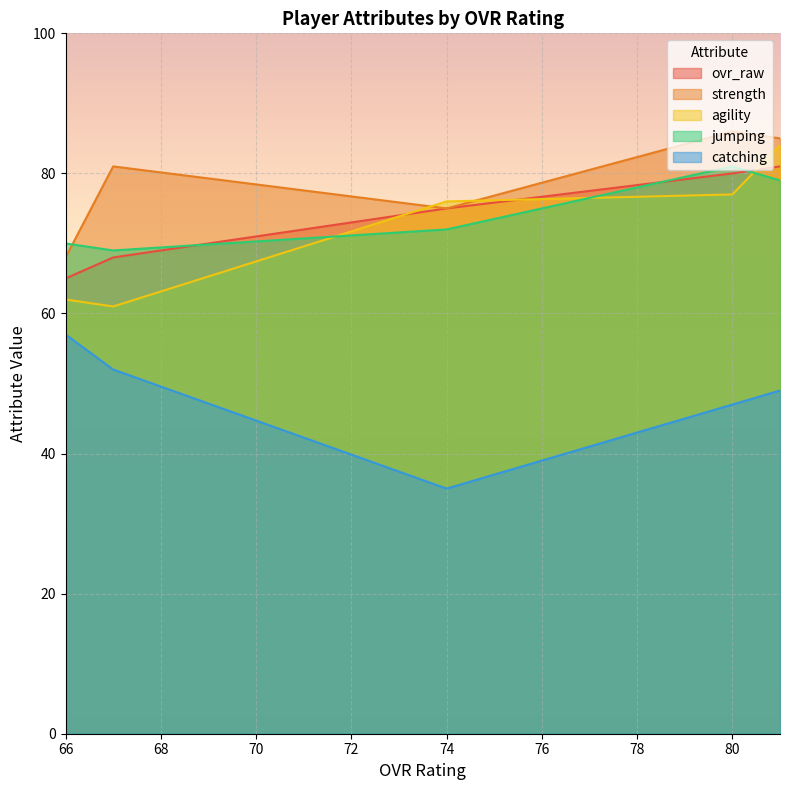

Count the number of data series in this chart.

5